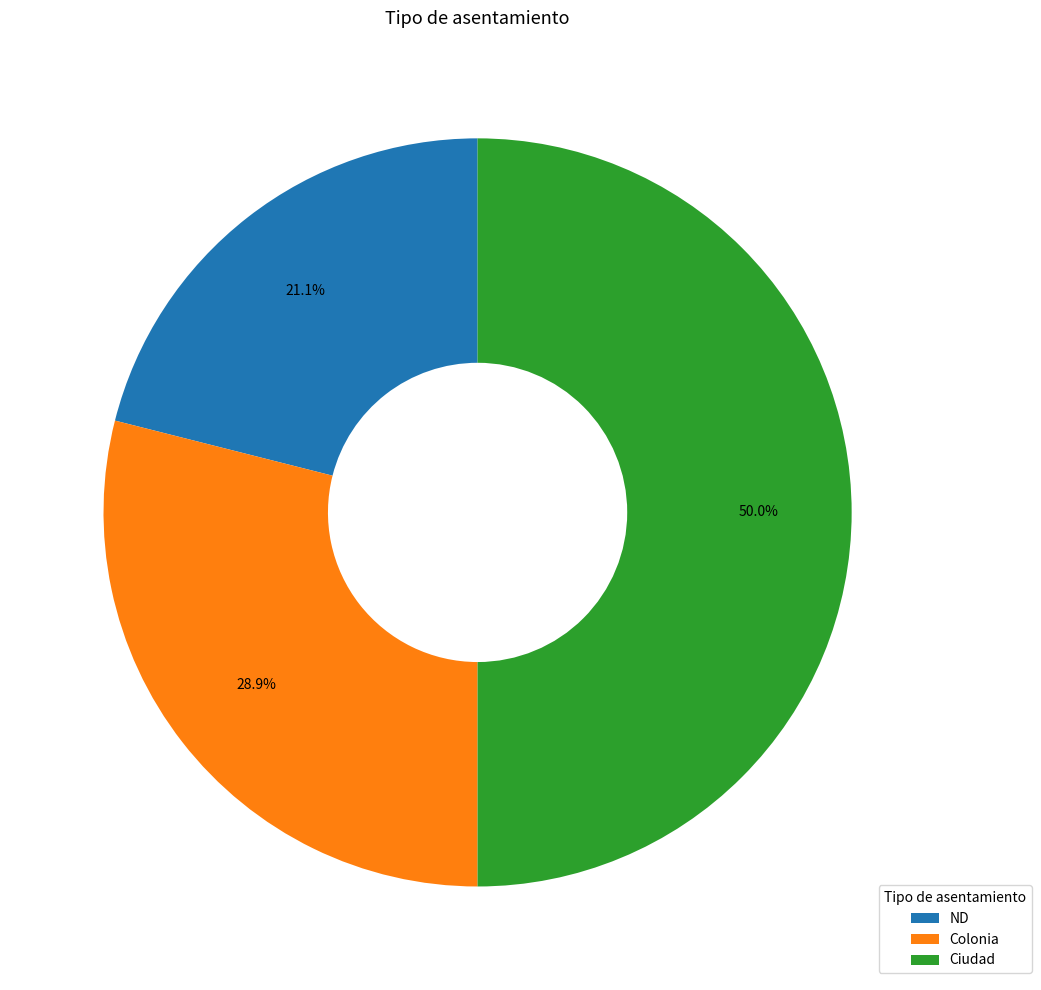

What is the total percentage of Colonia and Ciudad?

78.9%